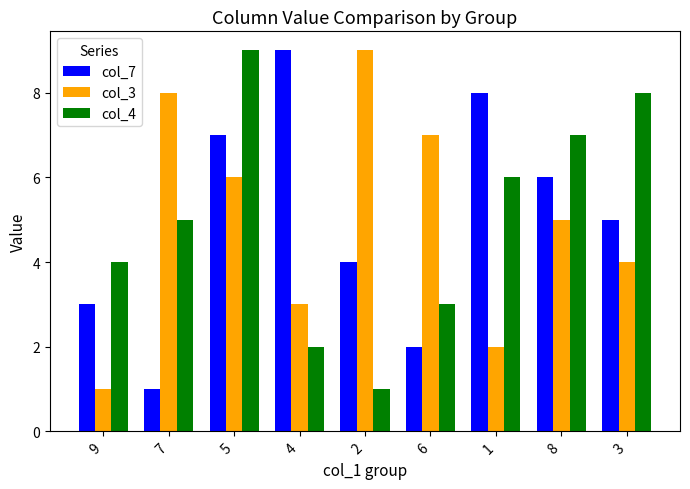

At 1, list the series in order from largest to smallest.

col_7, col_4, col_3